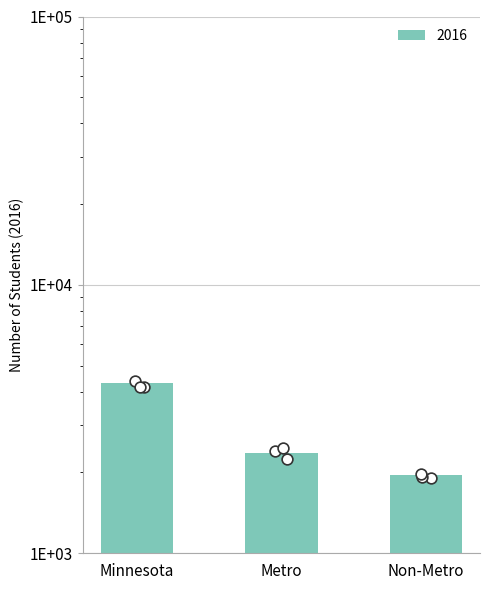

Between Metro and Minnesota, which is larger?

Minnesota